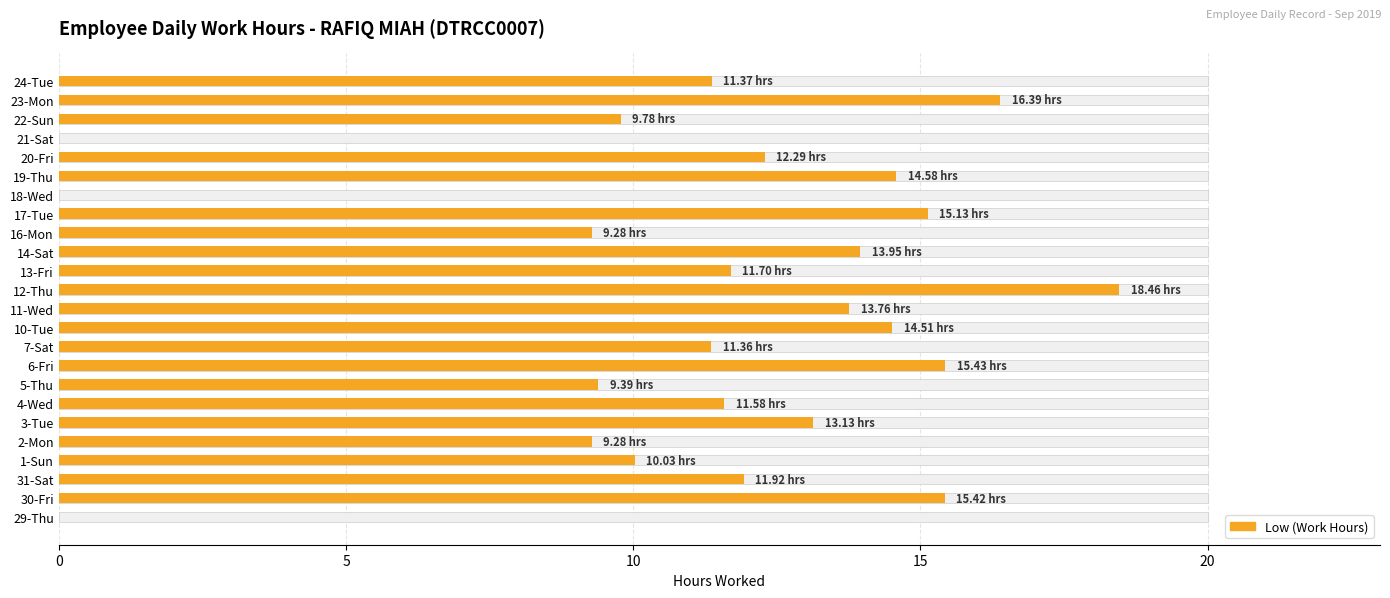

What is the average value?

11.2